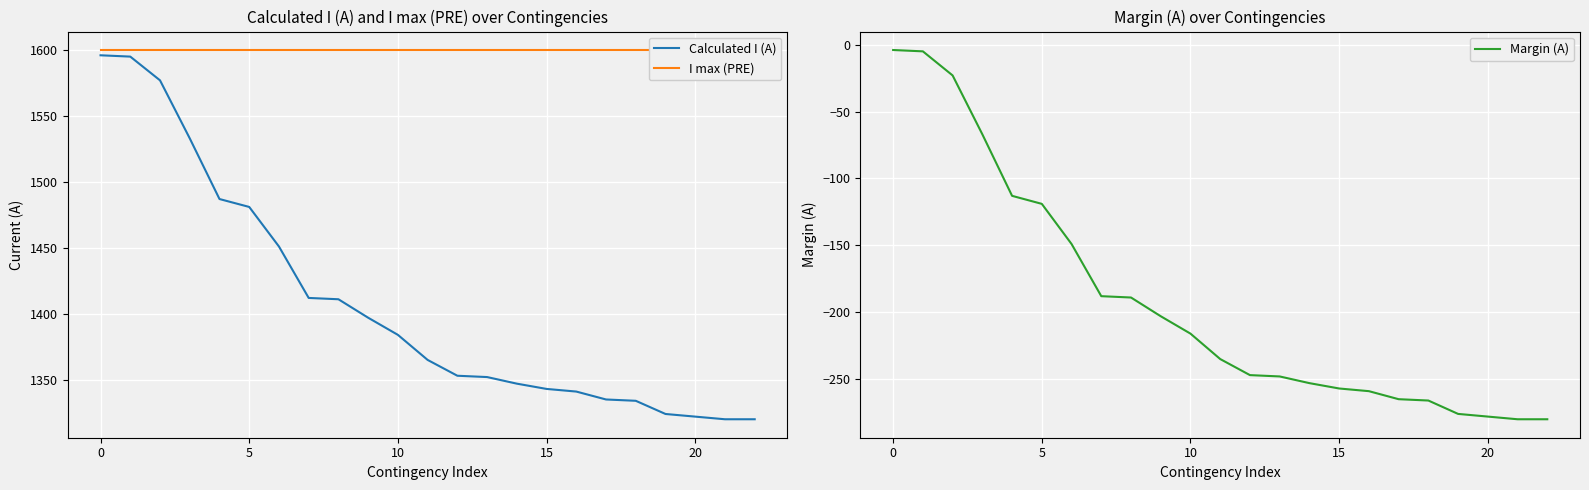

Which series has the widest spread of values?

Calculated I (A)